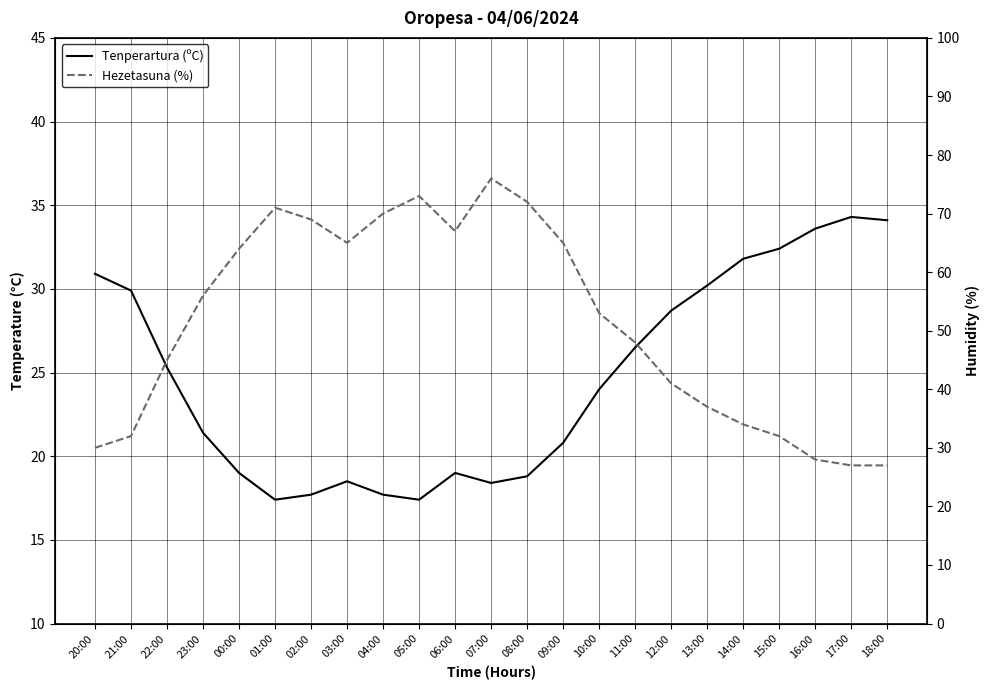

What is the highest value of the Hezetasuna (%) series?

76.0